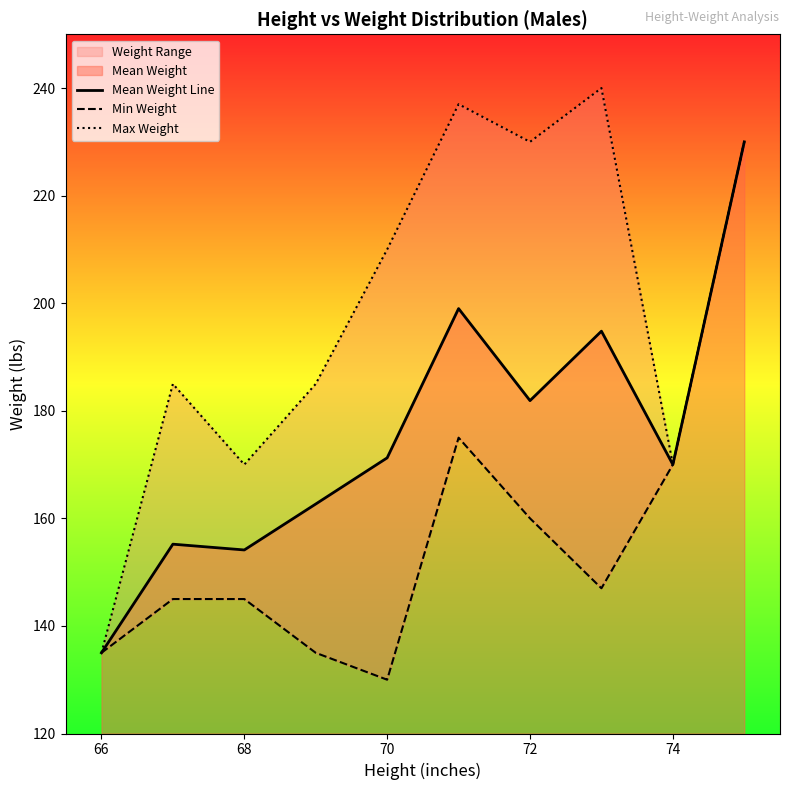

True or false: Mean Weight Line and Max Weight intersect in this chart.

False